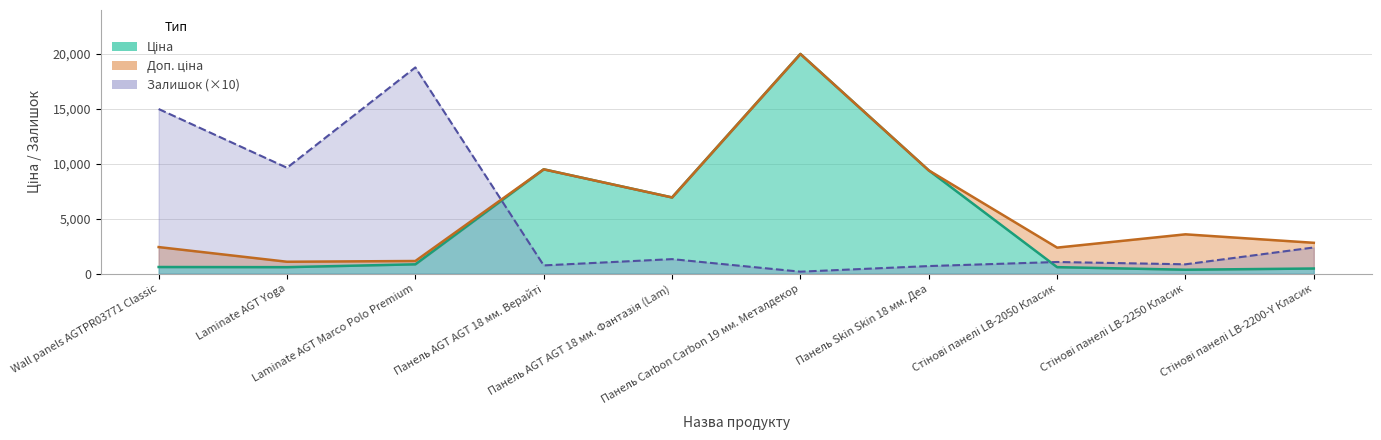

What is the sum of all Залишок values?

50550.0